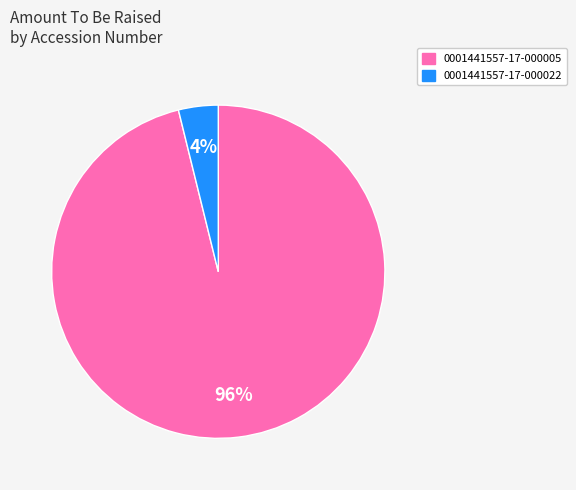

How many segments does this pie chart have?

2